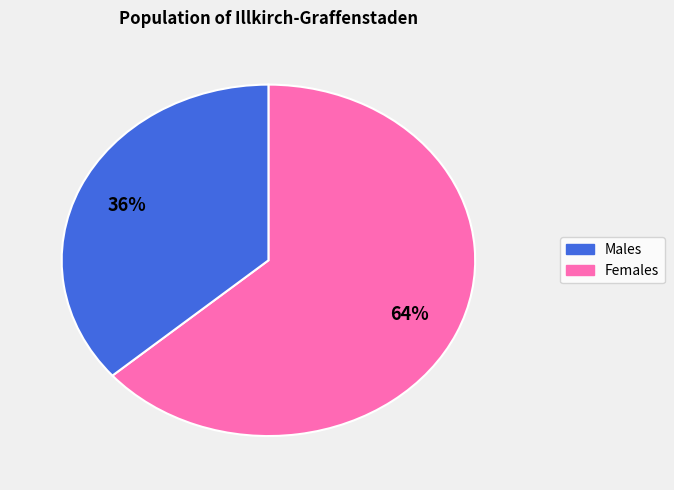

Does any single category account for the majority?

Yes